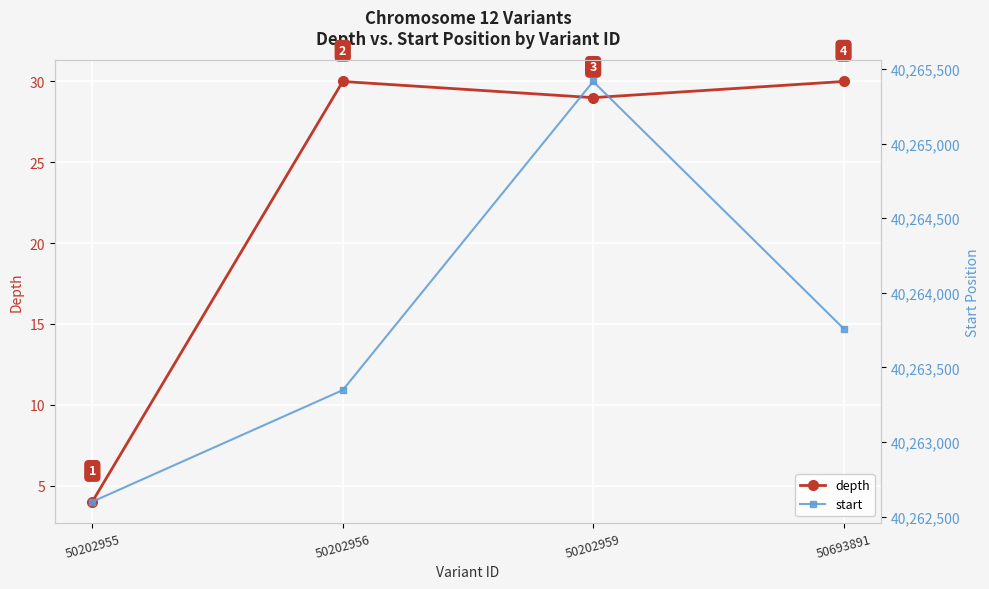

Reading left to right, extract all data points from this chart.

depth: 4	30	29	30
start: 40262600	40263348	40265417	40263761